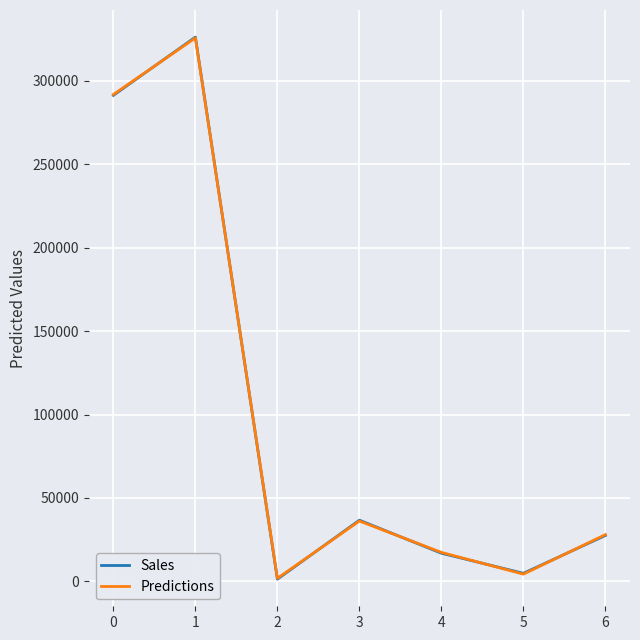

What is the difference between the highest and lowest values at 3?

500.0